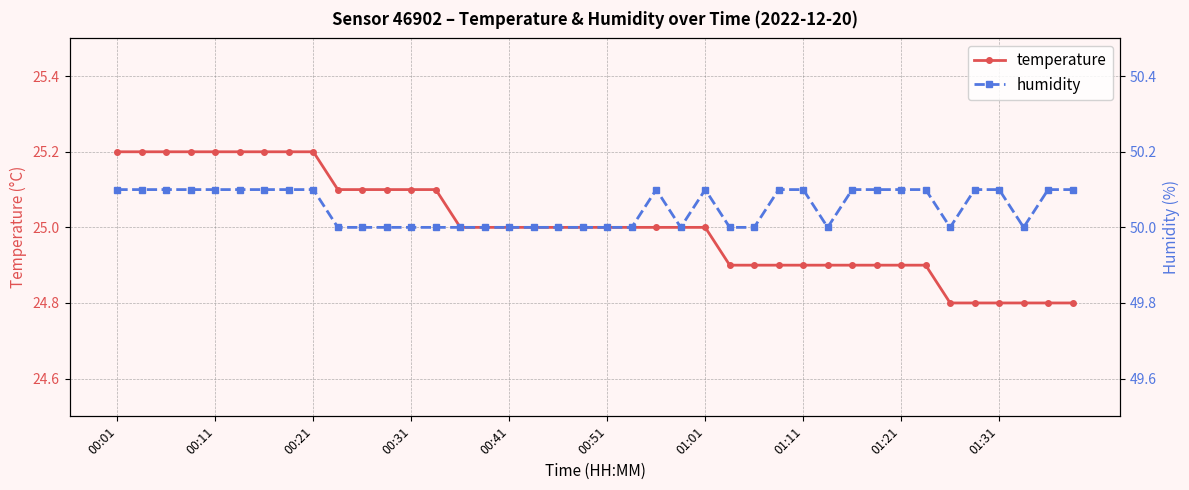

The value of temperature at 01:01 is 25.0. True or false?

True